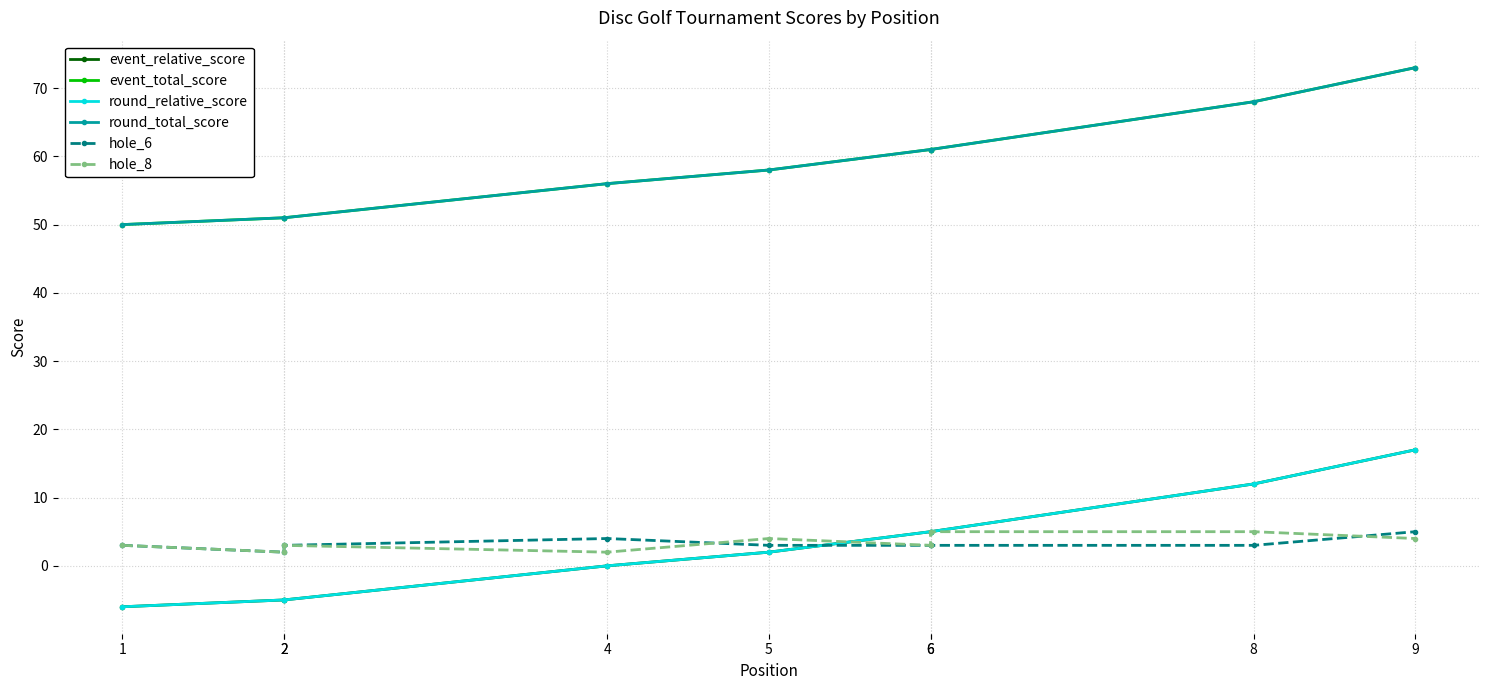

Rank the categories by round_relative_score value from lowest to highest.

1, 2, 2, 4, 5, 6, 6, 8, 9